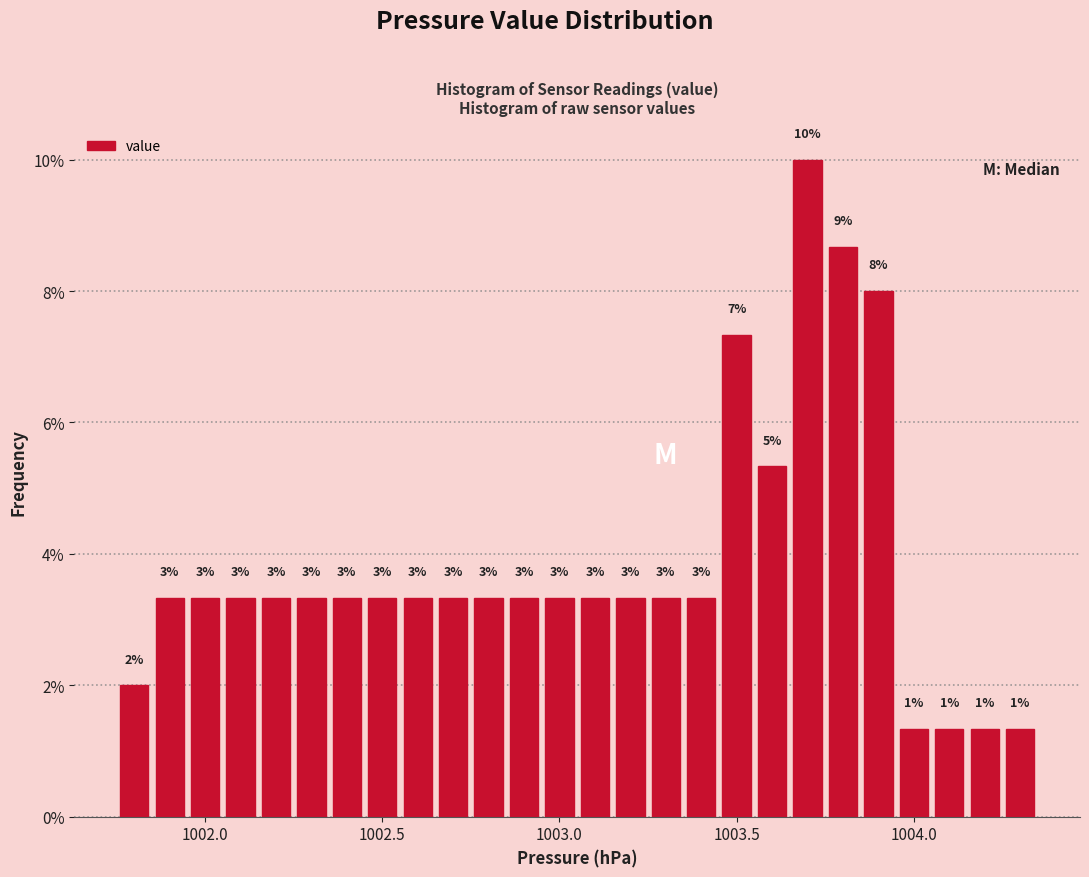

Around what value on the x-axis is the tallest bar? Give the approximate position of its centre, as read against the axis.

1003.70